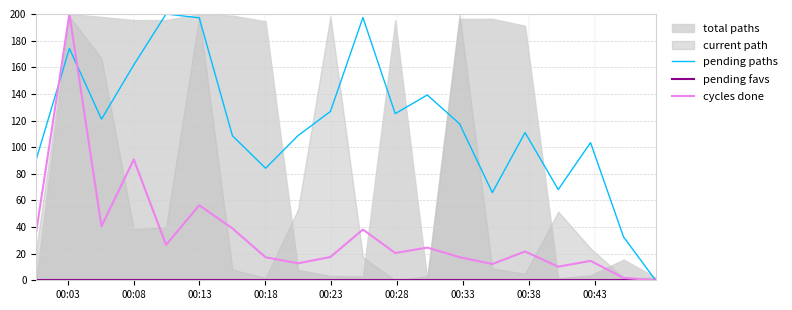

How many categories are shown in the chart?

20